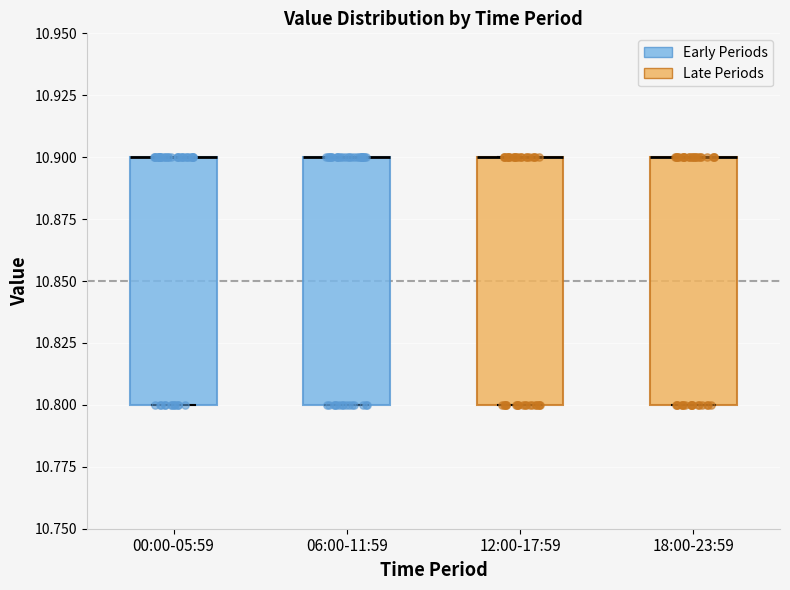

Reading left to right, transcribe this box plot: for each box, give where its median line is, the range the box spans, and where its two whiskers end, as read against the y-axis. The values are not printed on the chart, so give them approximately, as read against the axis.

00:00-05:59: median 10.9 (drawn on the box's upper edge), box 10.8 to 10.9, whiskers 10.8 to 10.9
06:00-11:59: median 10.9 (drawn on the box's upper edge), box 10.8 to 10.9, whiskers 10.8 to 10.9
12:00-17:59: median 10.9 (drawn on the box's upper edge), box 10.8 to 10.9, whiskers 10.8 to 10.9
18:00-23:59: median 10.9 (drawn on the box's upper edge), box 10.8 to 10.9, whiskers 10.8 to 10.9